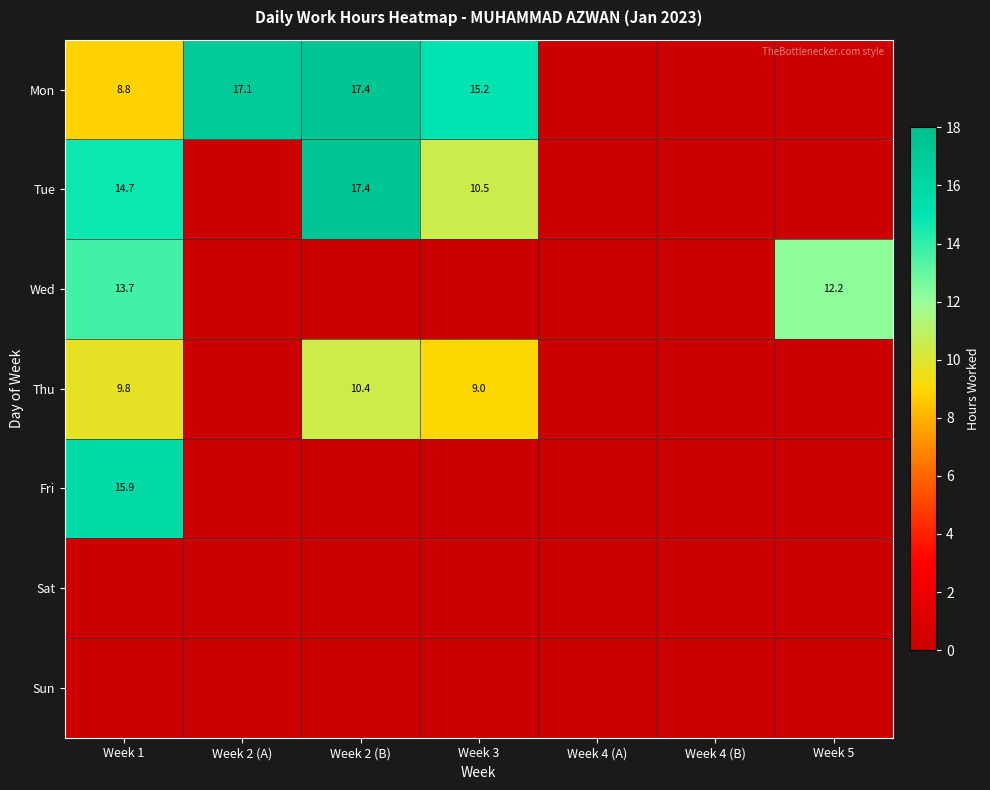

The value of Tue at Week 1 is 14.7. True or false?

True